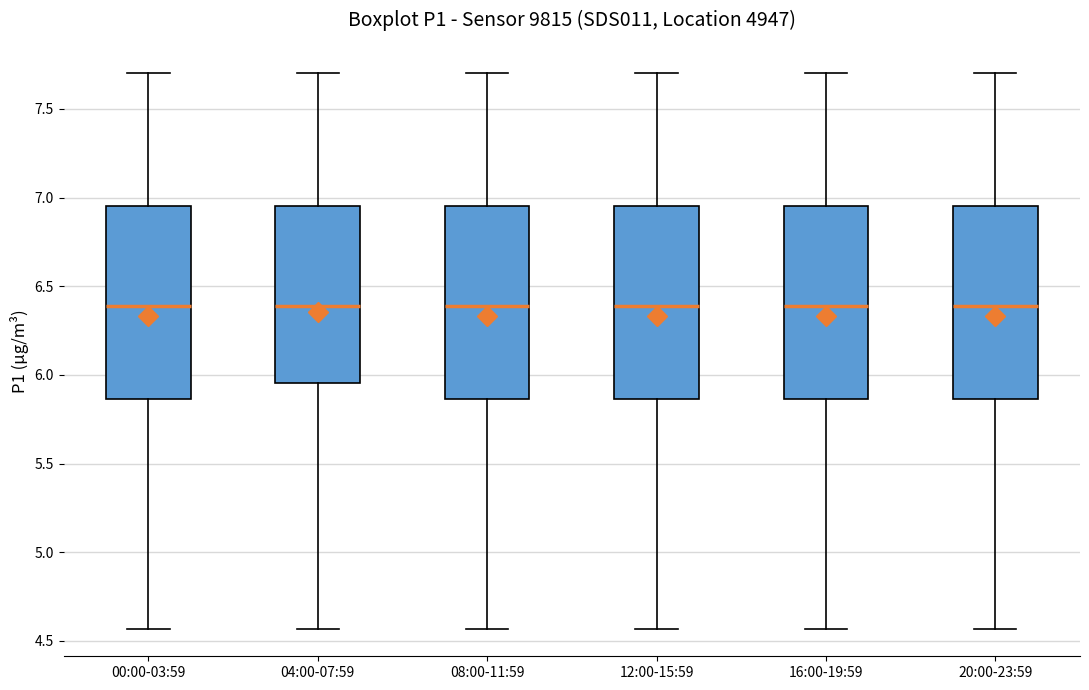

Reading left to right, transcribe this box plot: for each box, give where its median line is, the range the box spans, and where its two whiskers end, as read against the y-axis. The values are not printed on the chart, so give them approximately, as read against the axis.

00:00-03:59: median 6.40, box 5.85 to 6.95, whiskers 4.55 to 7.70
04:00-07:59: median 6.40, box 5.95 to 6.95, whiskers 4.55 to 7.70
08:00-11:59: median 6.40, box 5.85 to 6.95, whiskers 4.55 to 7.70
12:00-15:59: median 6.40, box 5.85 to 6.95, whiskers 4.55 to 7.70
16:00-19:59: median 6.40, box 5.85 to 6.95, whiskers 4.55 to 7.70
20:00-23:59: median 6.40, box 5.85 to 6.95, whiskers 4.55 to 7.70